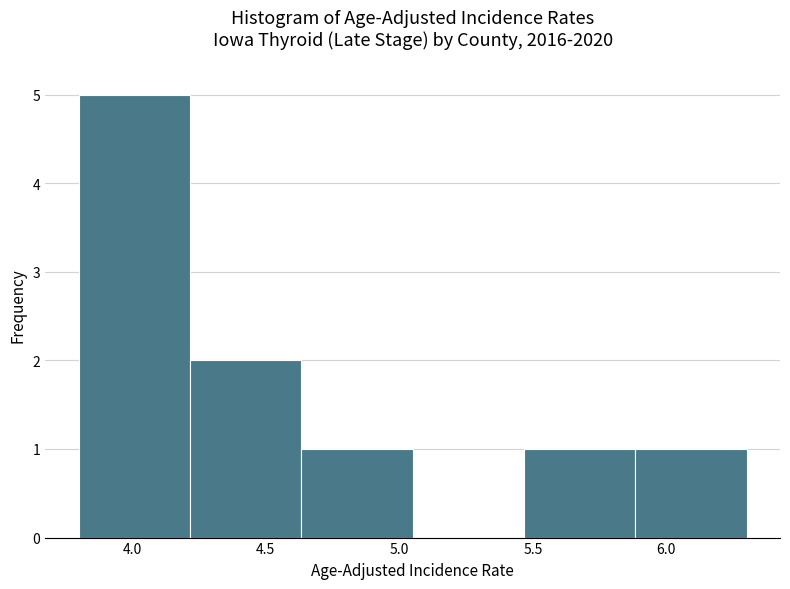

How tall is the bar that spans 3.80 to 4.20 on the x-axis? Neither the bar edges nor the heights are printed on the chart, so give them approximately, as read against the axes.

5